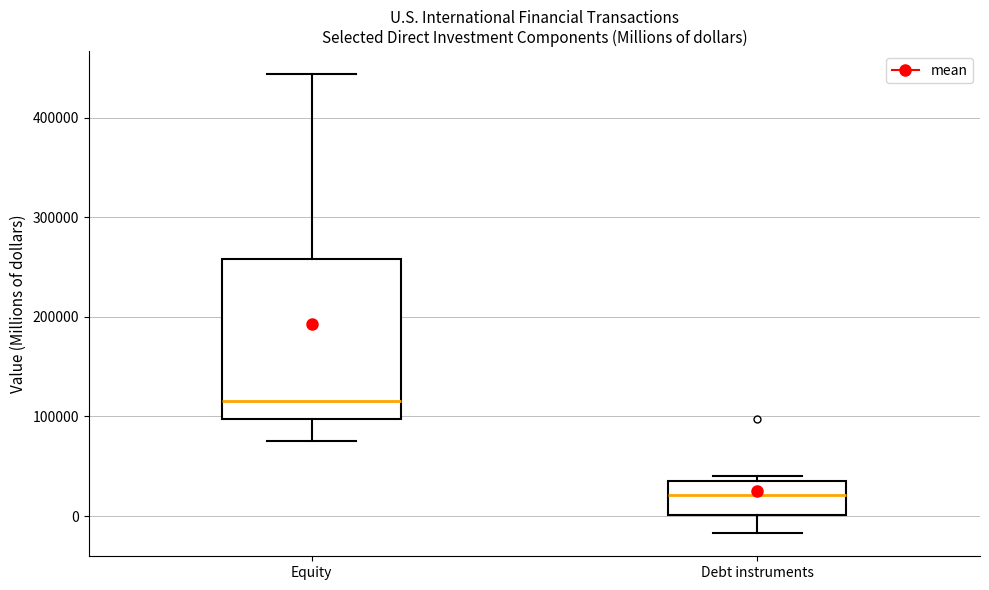

Reading left to right, transcribe this box plot: for each box, give where its median line is, the range the box spans, and where its two whiskers end, as read against the y-axis. The values are not printed on the chart, so give them approximately, as read against the axis.

Equity: median 120000, box 100000 to 260000, whiskers 80000 to 440000
Debt instruments: median 20000, box 0 to 40000, whiskers -20000 to 40000 (just above the box's upper edge)